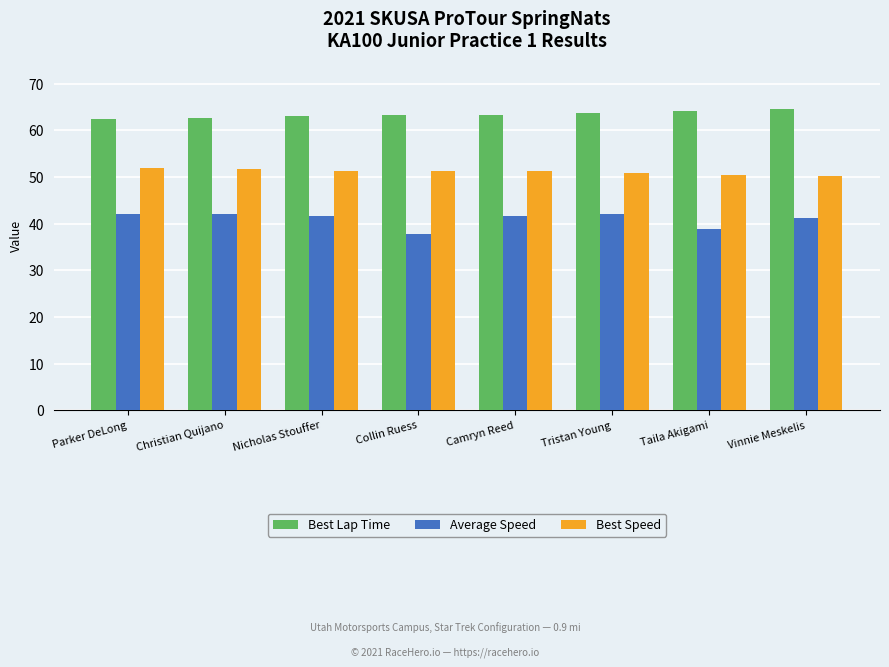

What position from the right is Taila Akigami?

2